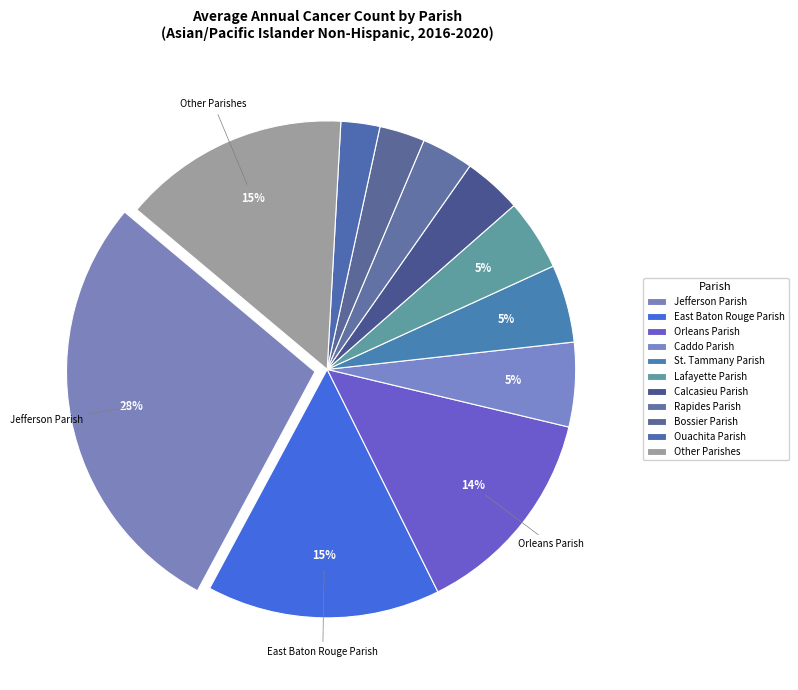

How many slices are in this pie chart?

11